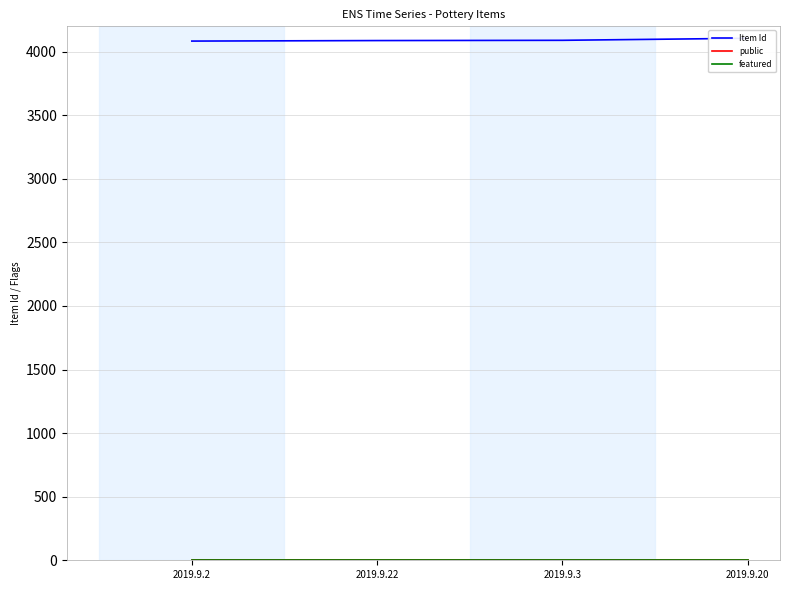

Between 2019.9.20 and 2019.9.3, which is larger?

2019.9.20